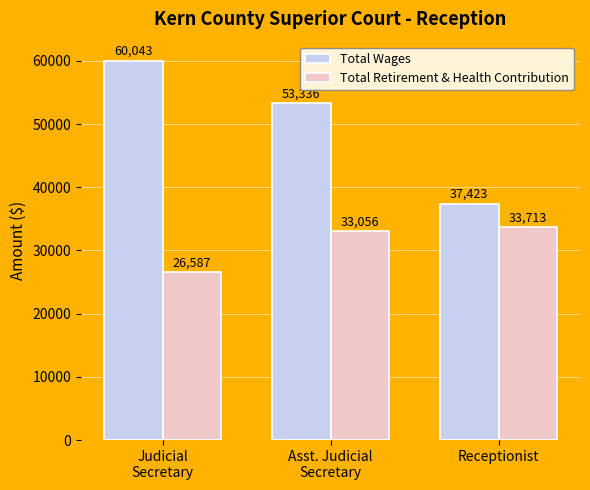

At how many categories does at least one series exceed 50160?

2